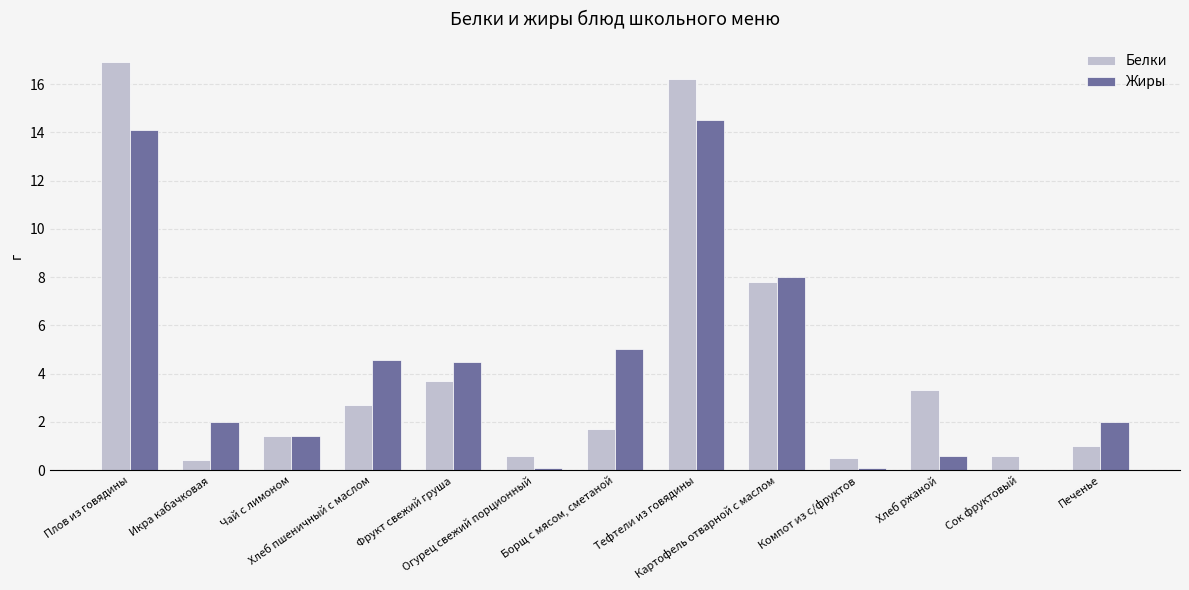

What is the sum of all Жиры values?

56.9